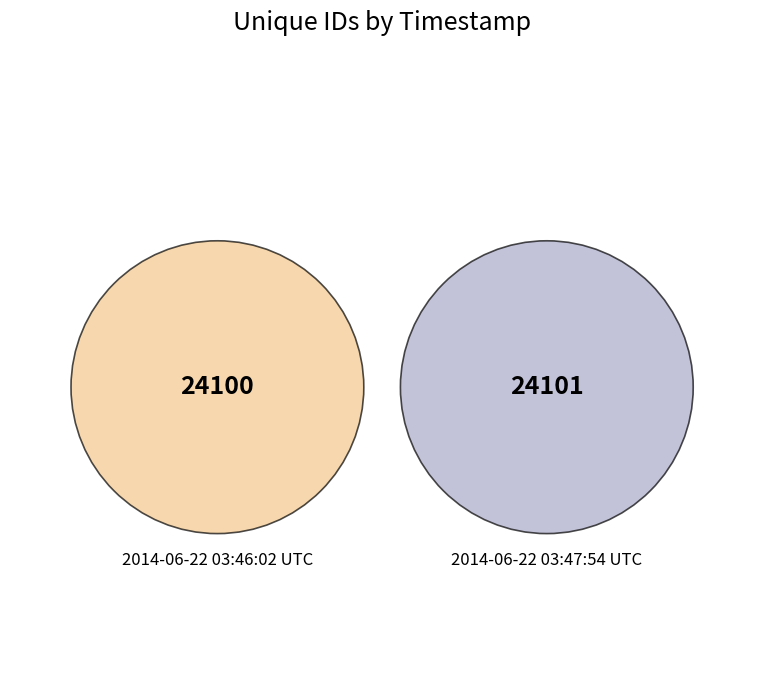

To the nearest percent, what percentage of the pie is 2014-06-22 03:47:54 UTC?

50%